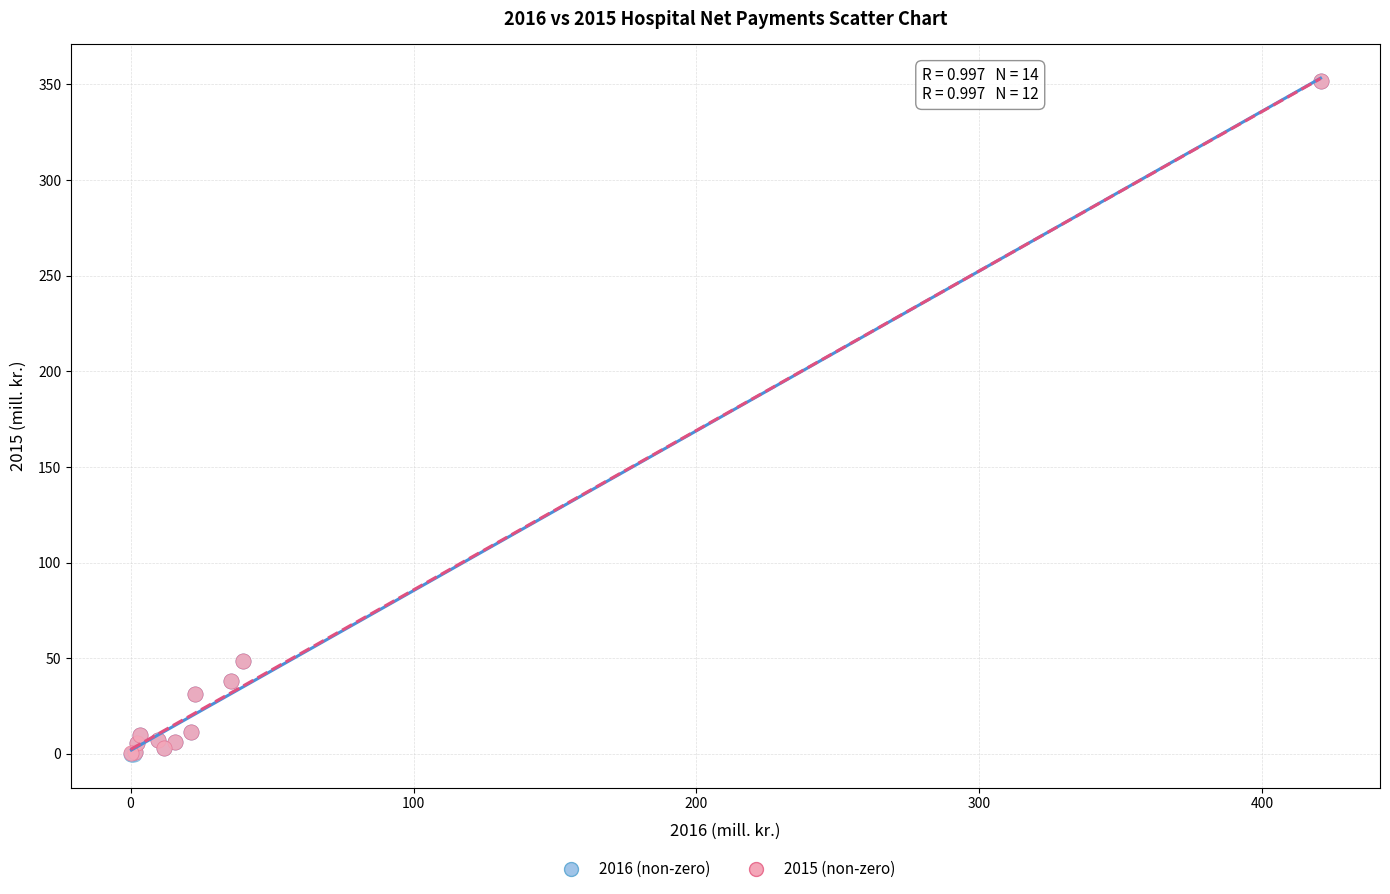

Which series has the largest Y range (max minus min)?

2016 (non-zero)